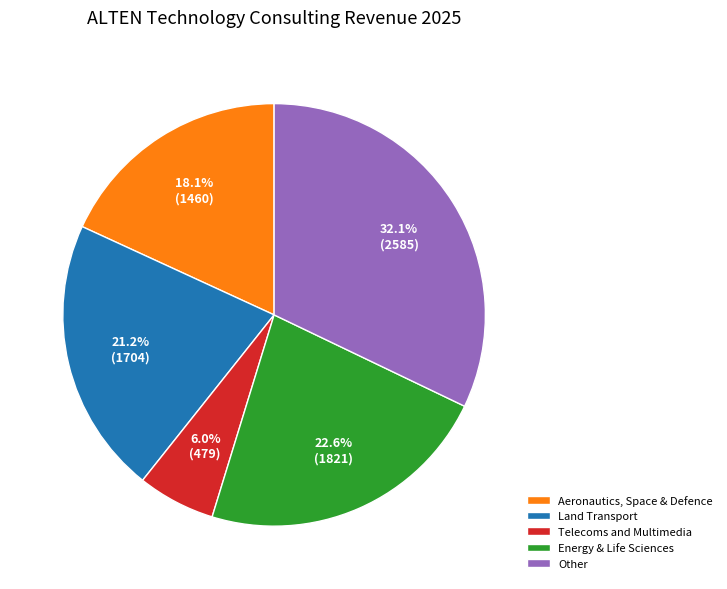

Rank the categories by value from lowest to highest.

Telecoms and Multimedia, Aeronautics, Space & Defence, Land Transport, Energy & Life Sciences, Other